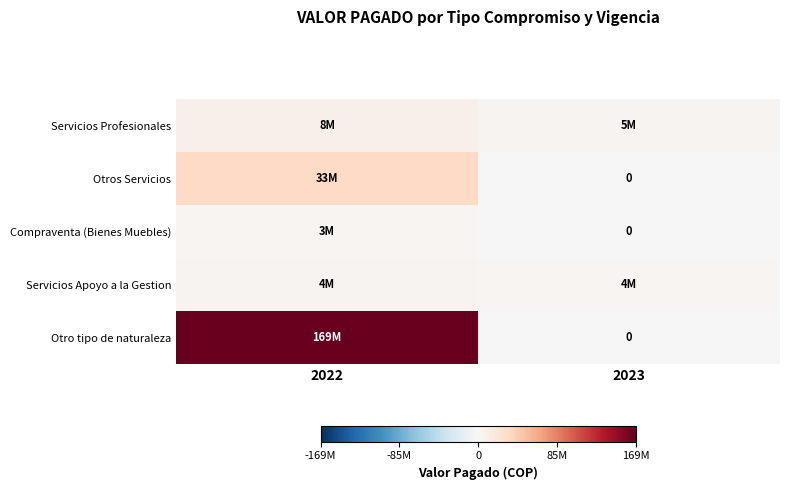

The Compraventa (Bienes Muebles) series shows 2148928 at 2023. True or false?

False